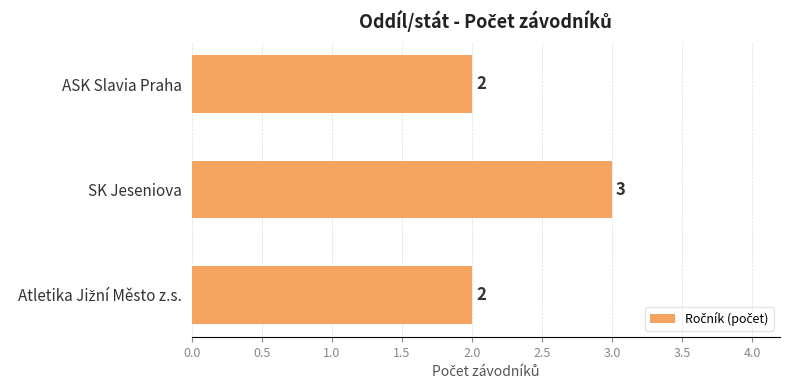

What is the sum of the values at ASK Slavia Praha and SK Jeseniova?

5